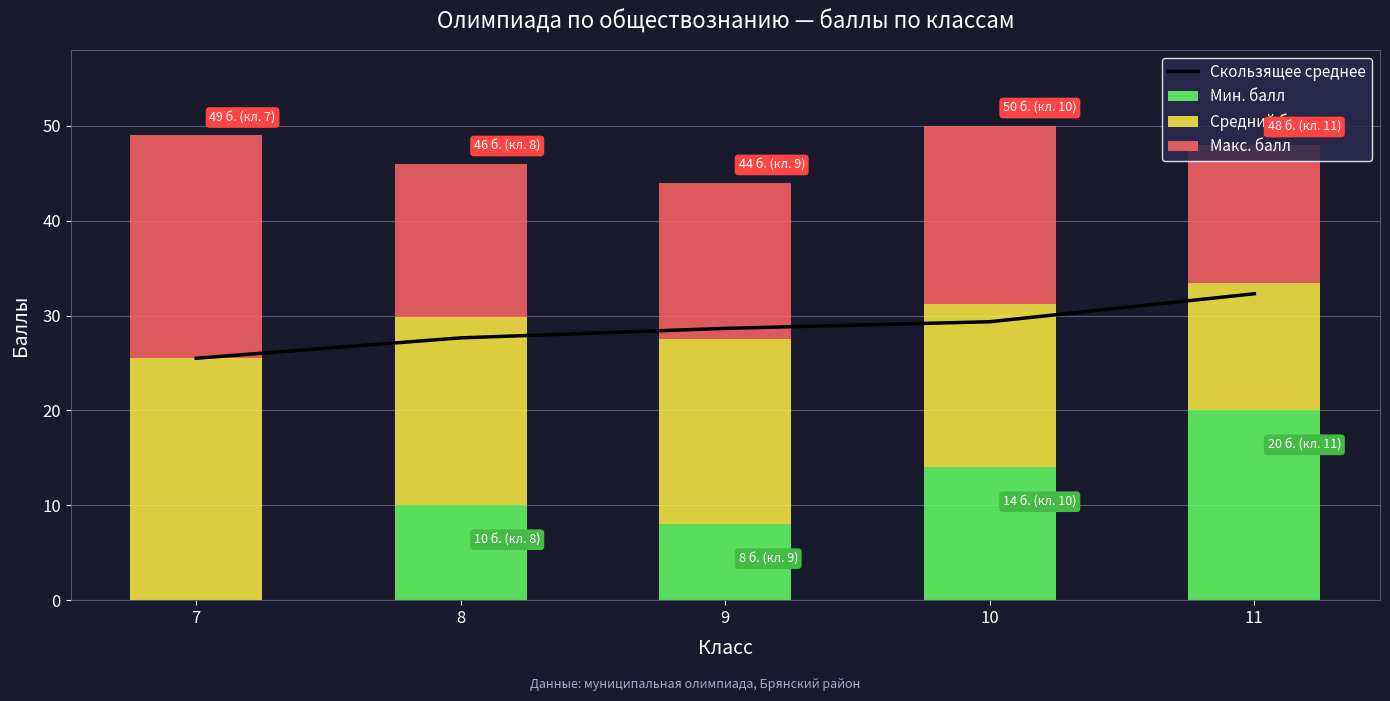

Reading left to right, extract all data points from this chart.

Скользящее среднее: 25.5	27.6	28.6	29.4	32.3
Мин. балл: 0.0	10.0	8.0	14.0	20.0
Средний балл: 25.5	19.8	19.5	17.2	13.4
Макс. балл: 23.5	16.2	16.5	18.8	14.6